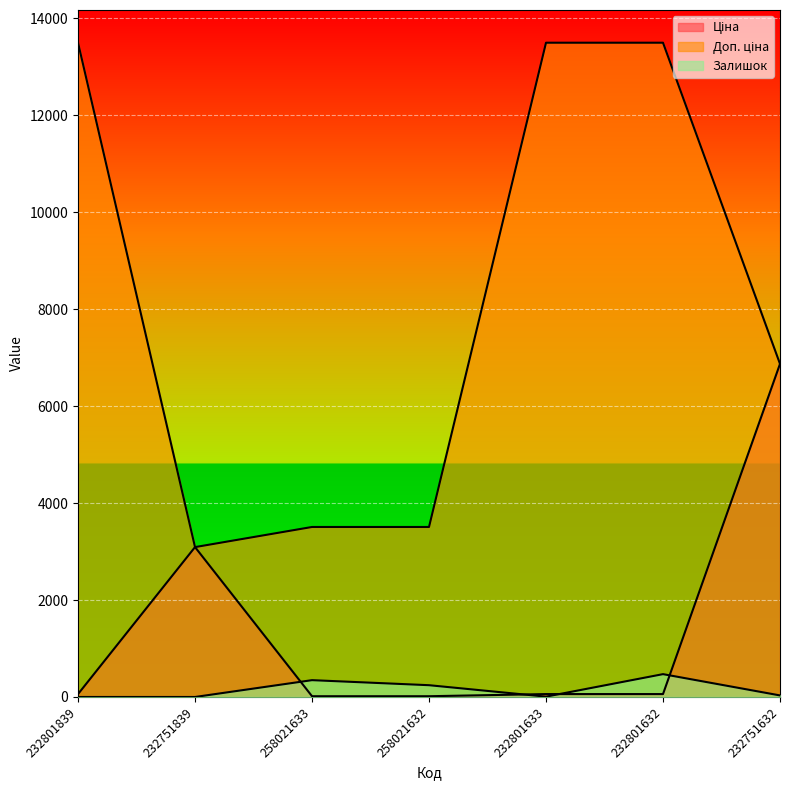

What position from the right is 258021632?

4